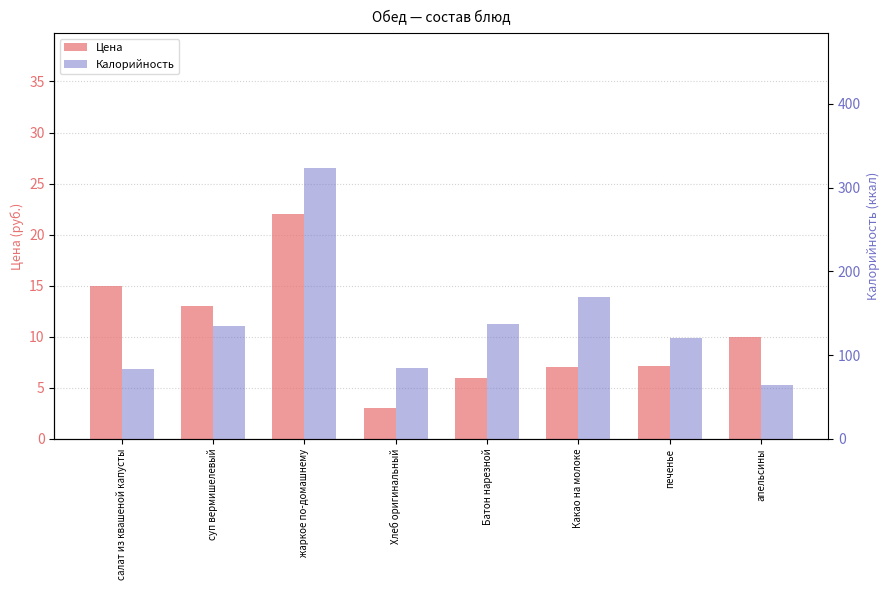

Which series changed the most between салат из квашеной капусты and апельсины?

Калорийность